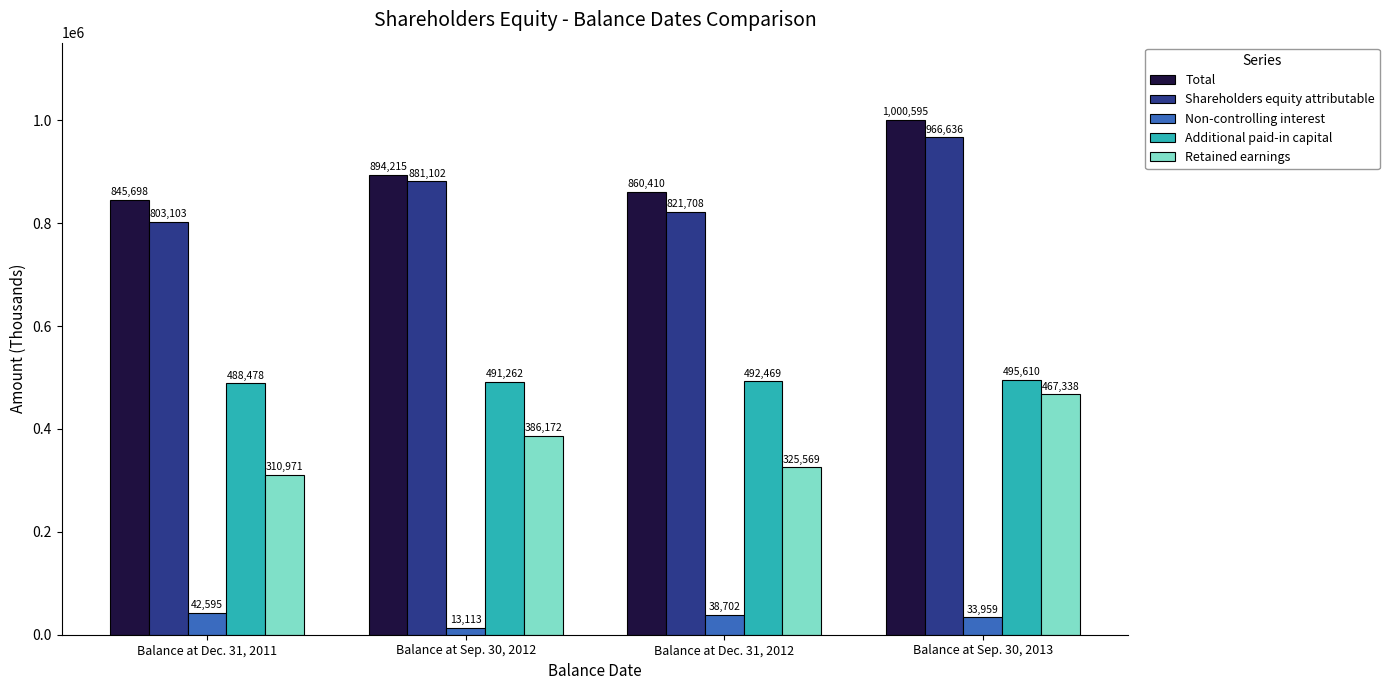

Which series has the largest range (max minus min)?

Shareholders equity attributable